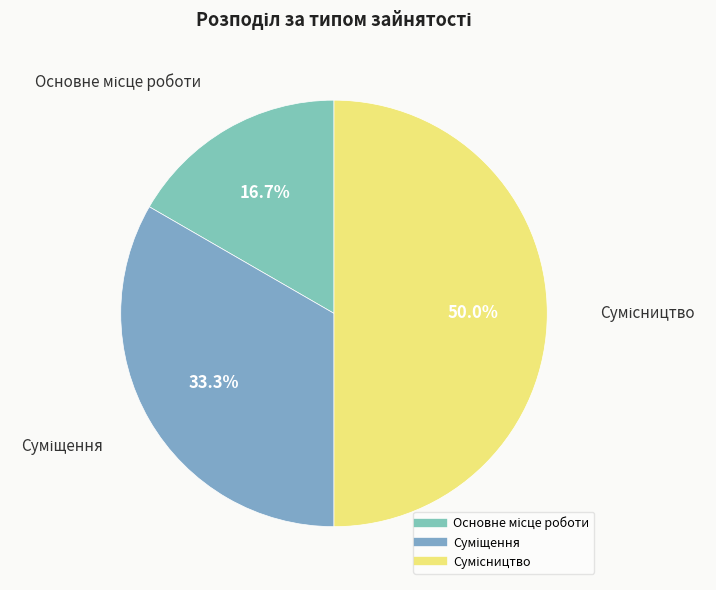

The Основне місце роботи slice represents 17% of the pie. True or false?

True